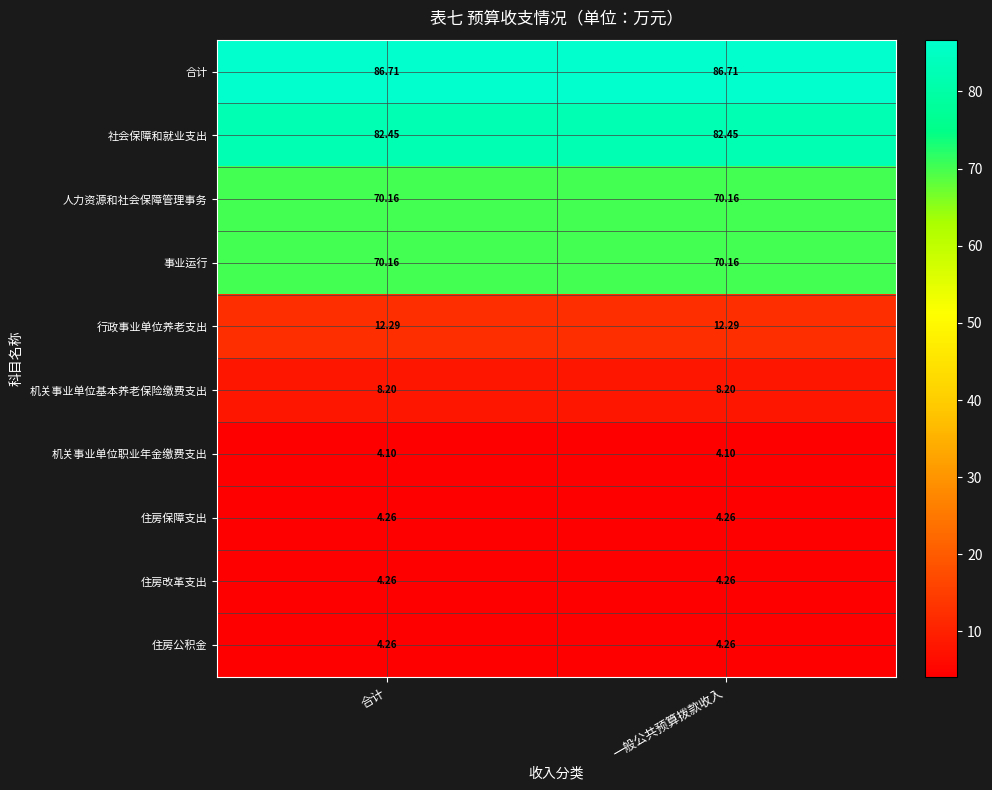

What is the difference between the highest and lowest values at 一般公共预算拨款收入?

82.6